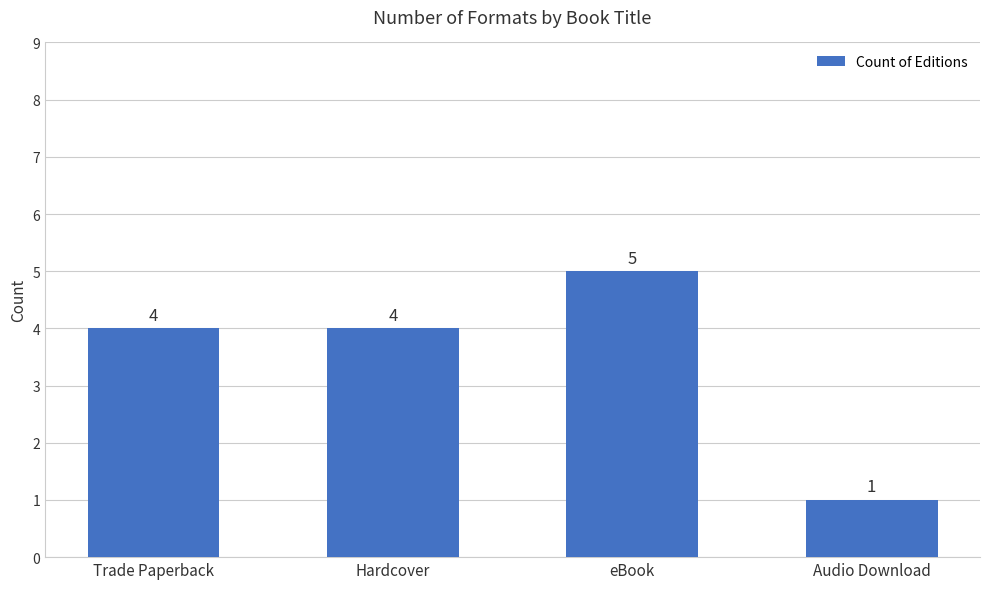

What is the difference between the maximum and minimum values?

4